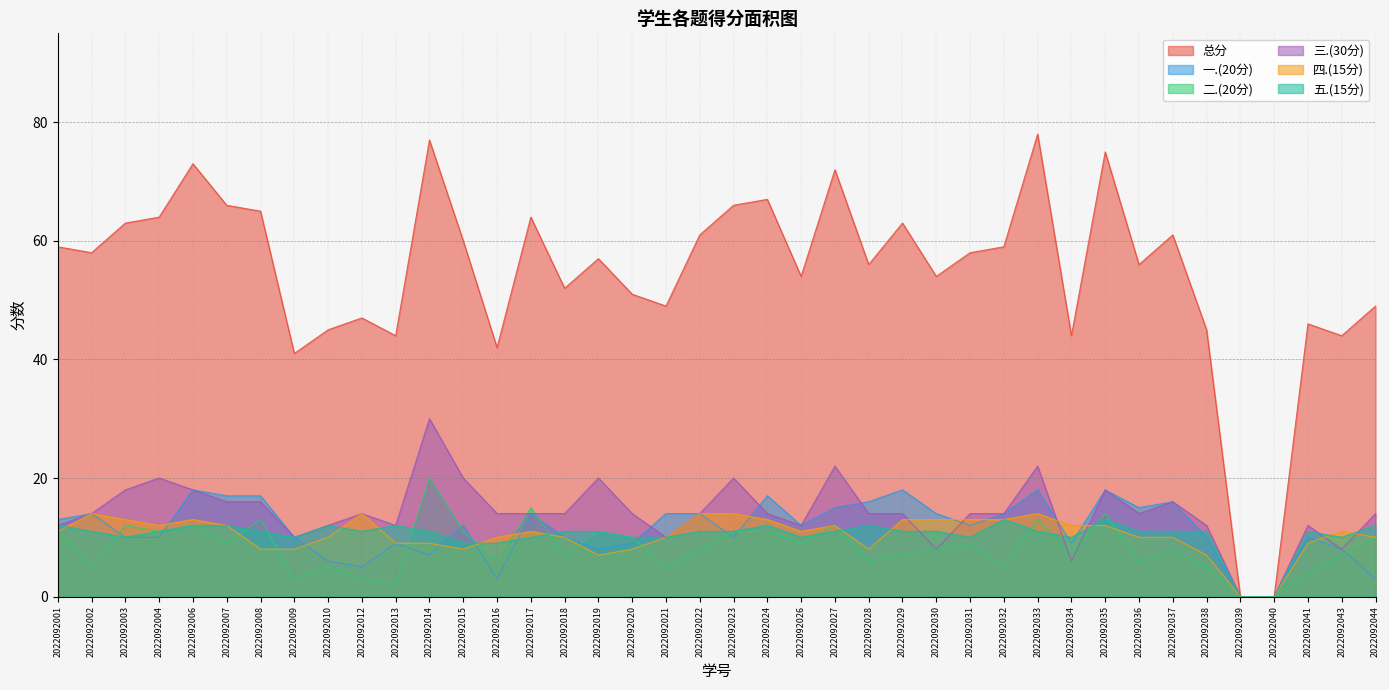

What is the difference between the second highest and second lowest values in the 三.(30分) series?

22